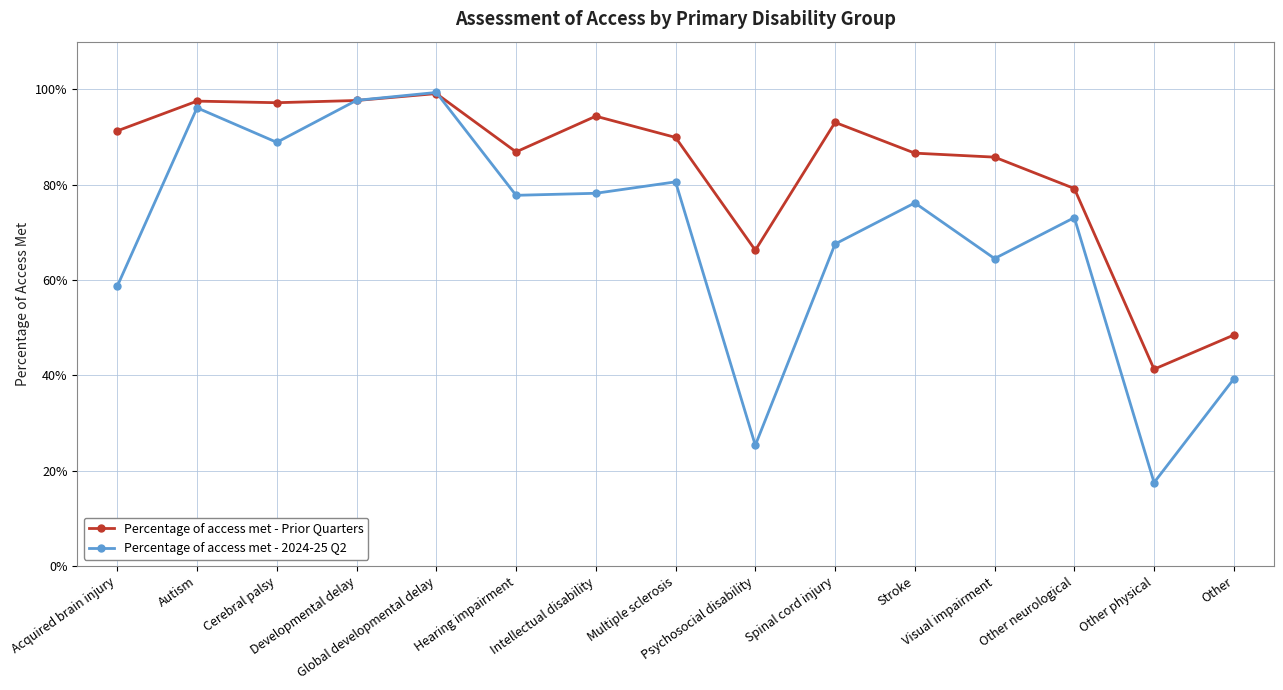

What is the greatest value displayed?

99.3